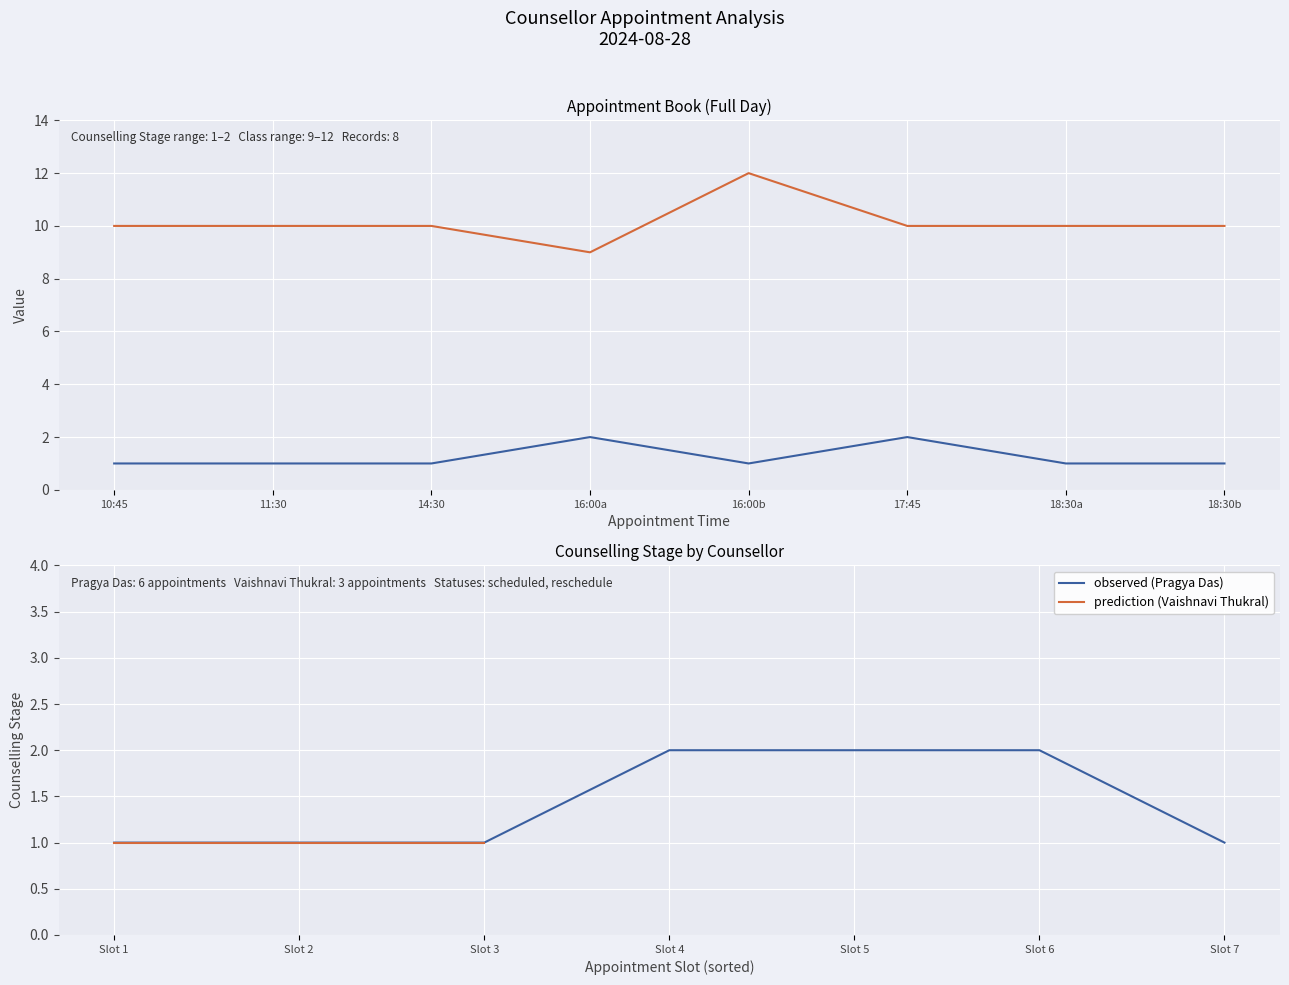

Count the Class values in the range 10 to 11.

6